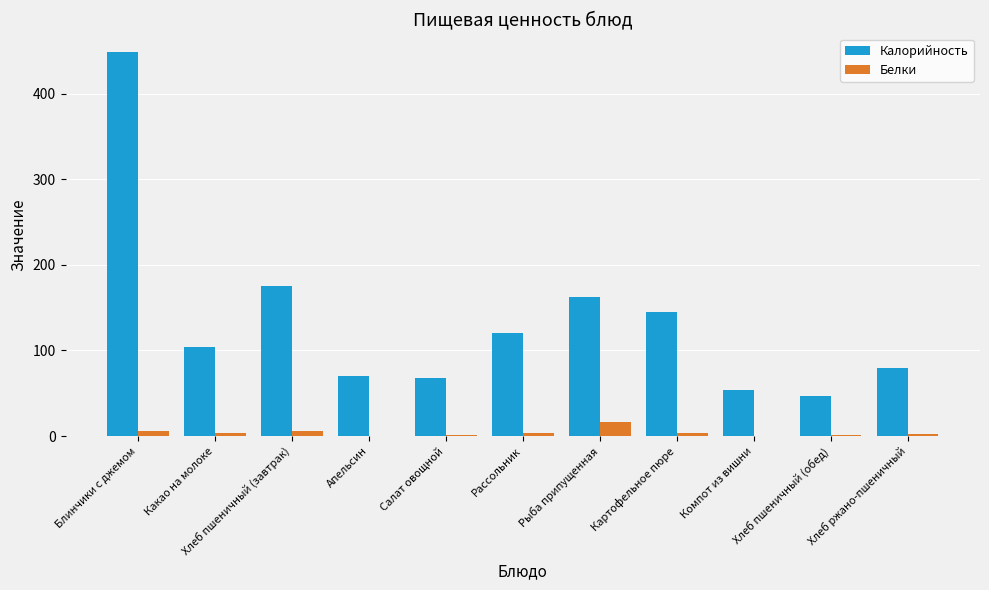

What is the sum of all Белки values?

43.4